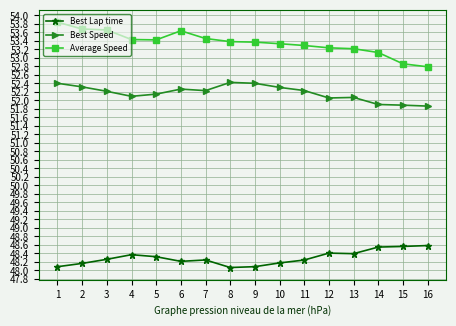

True or false: Best Lap time has more than 1 interior local peaks.

True